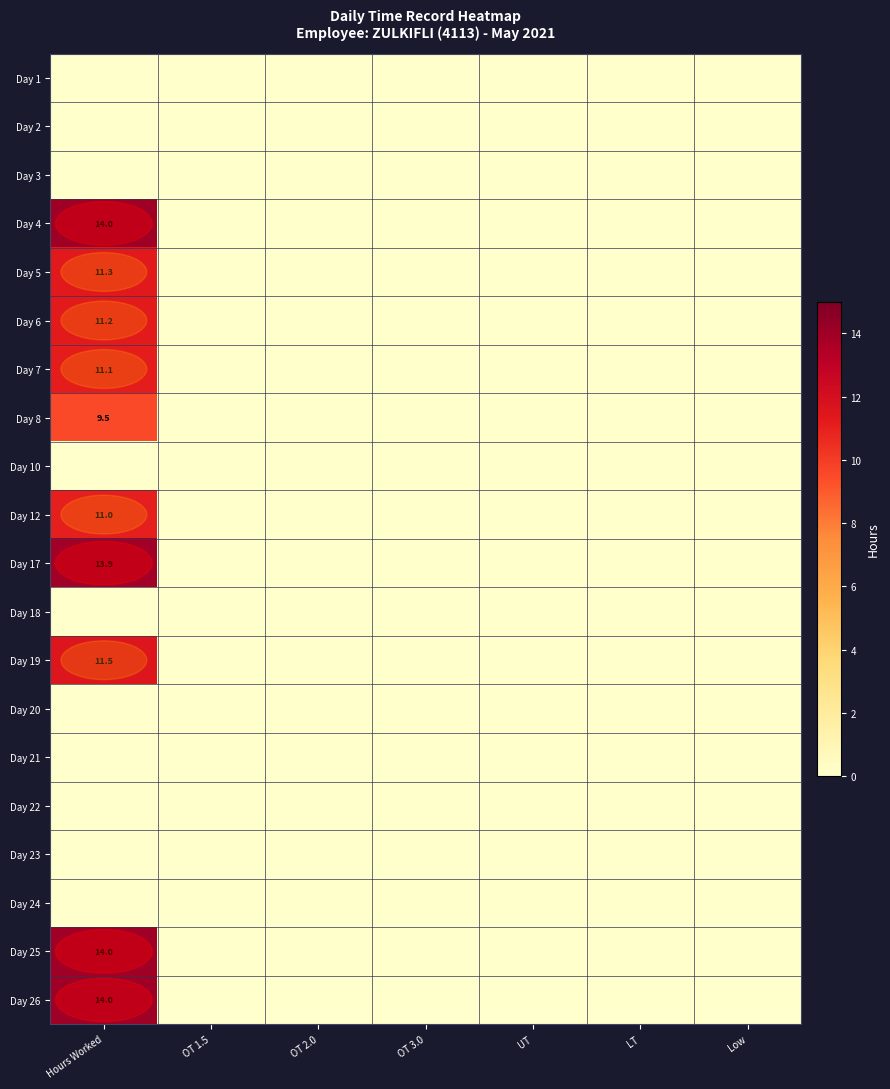

Which label corresponds to the smallest value in the chart?

Hours Worked